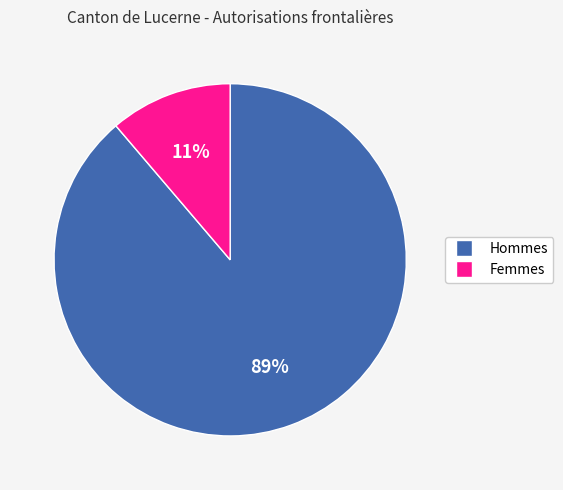

Rank the categories by value from lowest to highest.

Femmes, Hommes